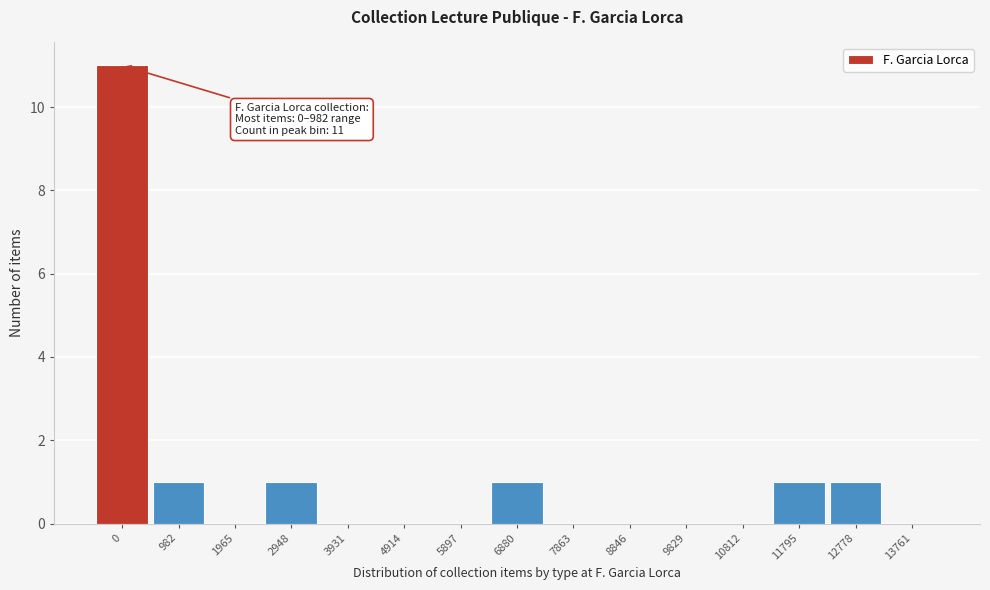

Reading left to right, what are all the values shown in this chart?

0=11	982=1	1965=0	2948=1	3931=0	4914=0	5897=0	6880=1	7863=0	8846=0	9829=0	10812=0	11795=1	12778=1	13761=0